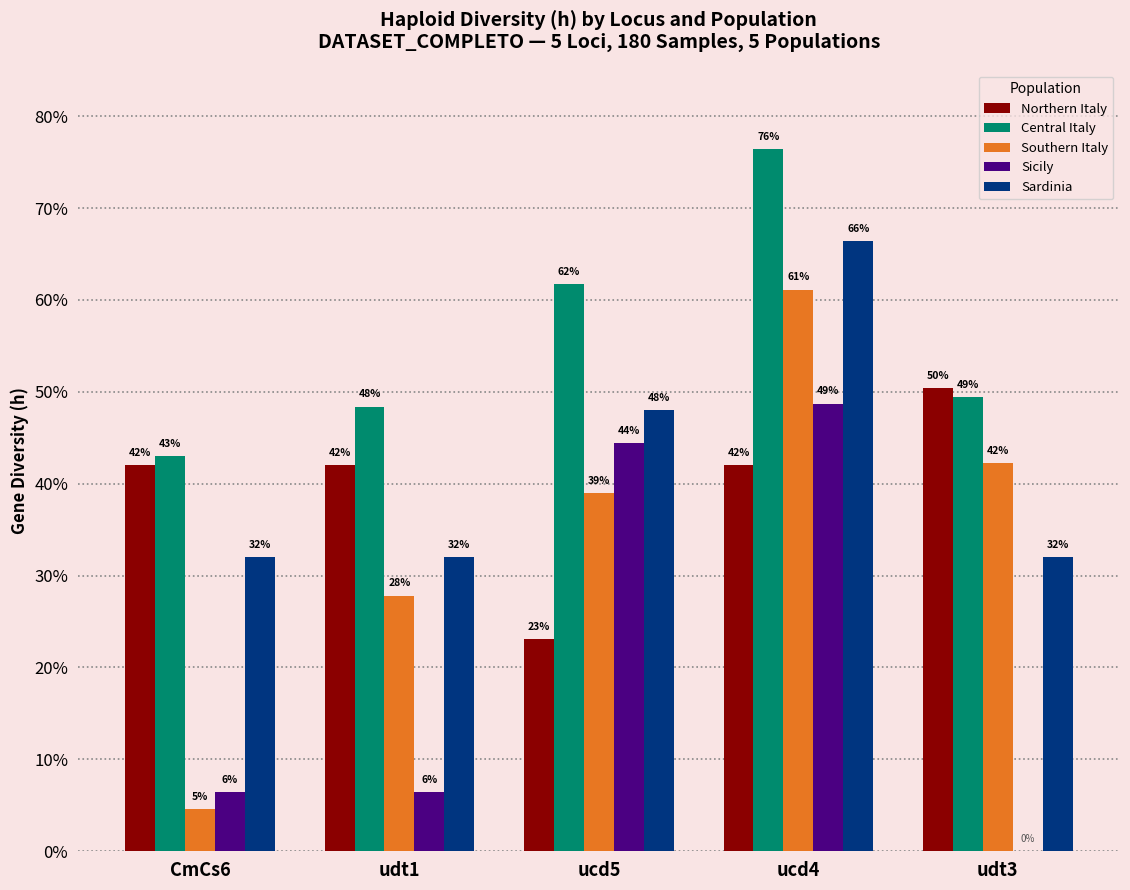

Which category has the lowest value in the Central Italy series?

CmCs6